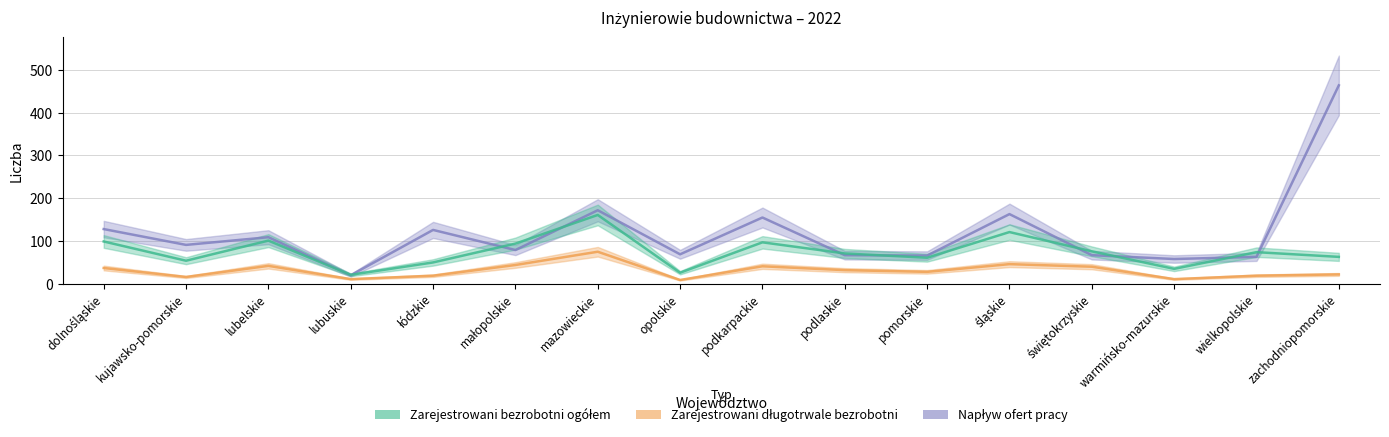

How many times do Zarejestrowani bezrobotni ogółem and Napływ ofert pracy cross each other?

10